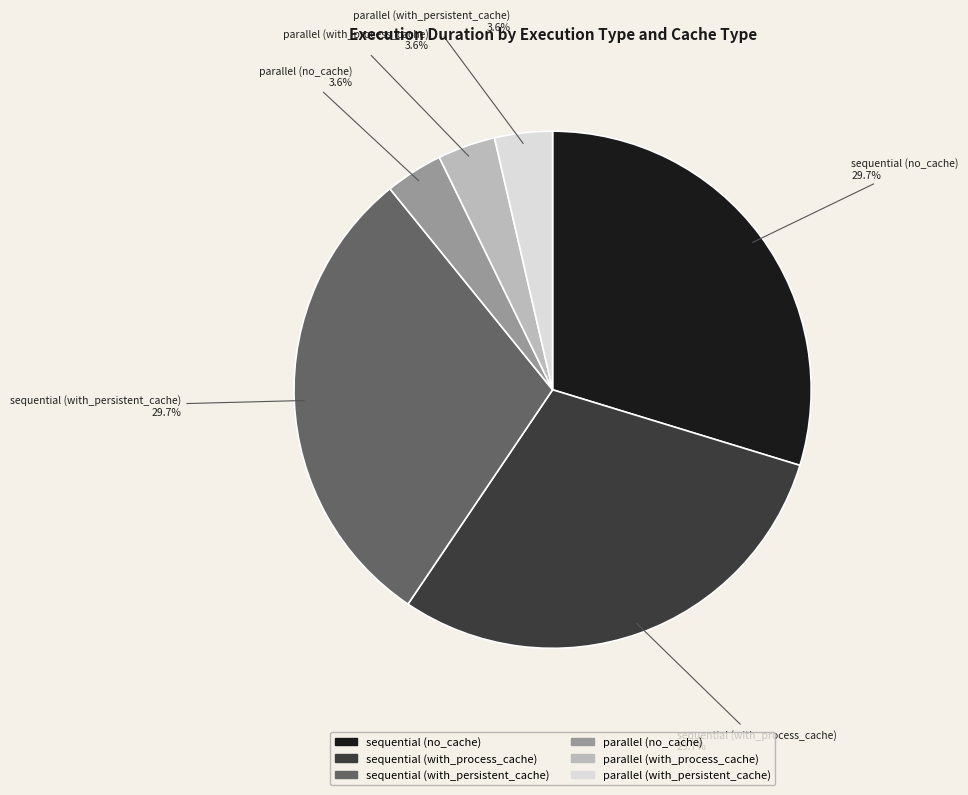

Is the sum of parallel (with_persistent_cache) and parallel (with_process_cache) greater than half?

No